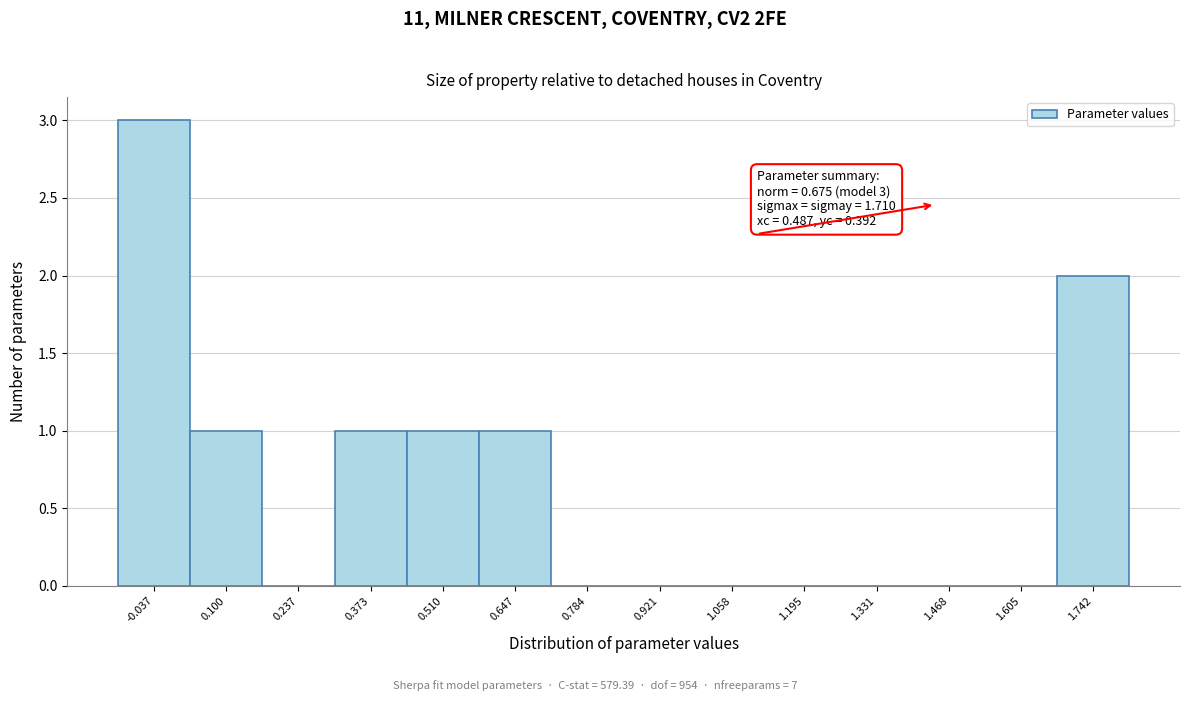

Which range on the x-axis has the tallest bar?

-0.10 to 0.04